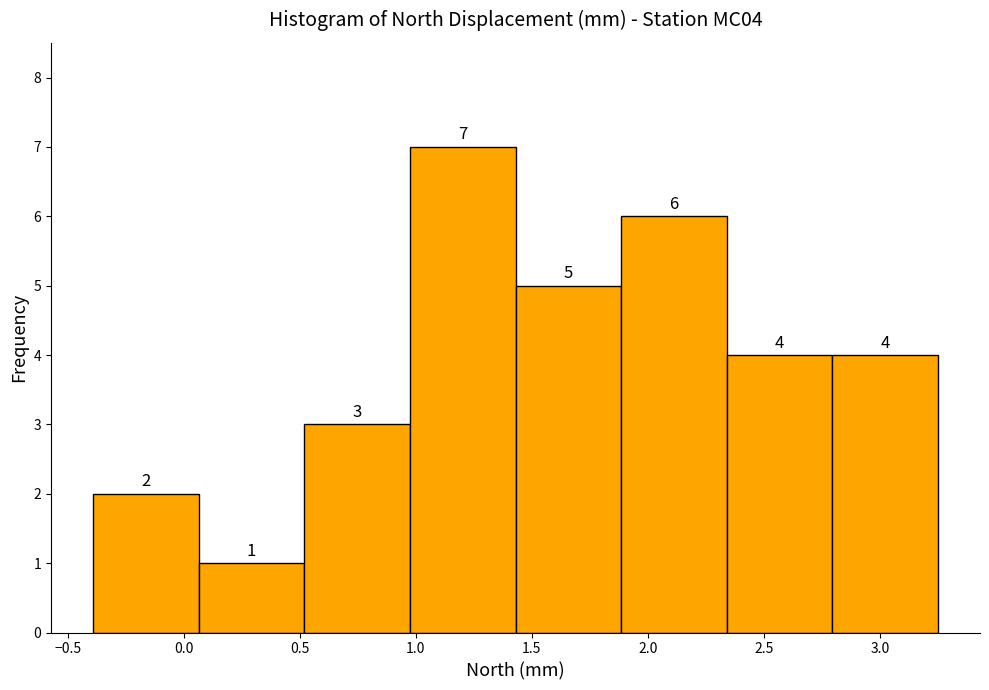

Reading left to right, list every bar in this chart as the range it spans on the x-axis followed by its height. The bar edges are not printed on the chart, so give them approximately, as read against the axis.

-0.390 to 0.065: 2
0.065 to 0.520: 1
0.520 to 0.975: 3
0.975 to 1.430: 7
1.430 to 1.885: 5
1.885 to 2.340: 6
2.340 to 2.795: 4
2.795 to 3.250: 4